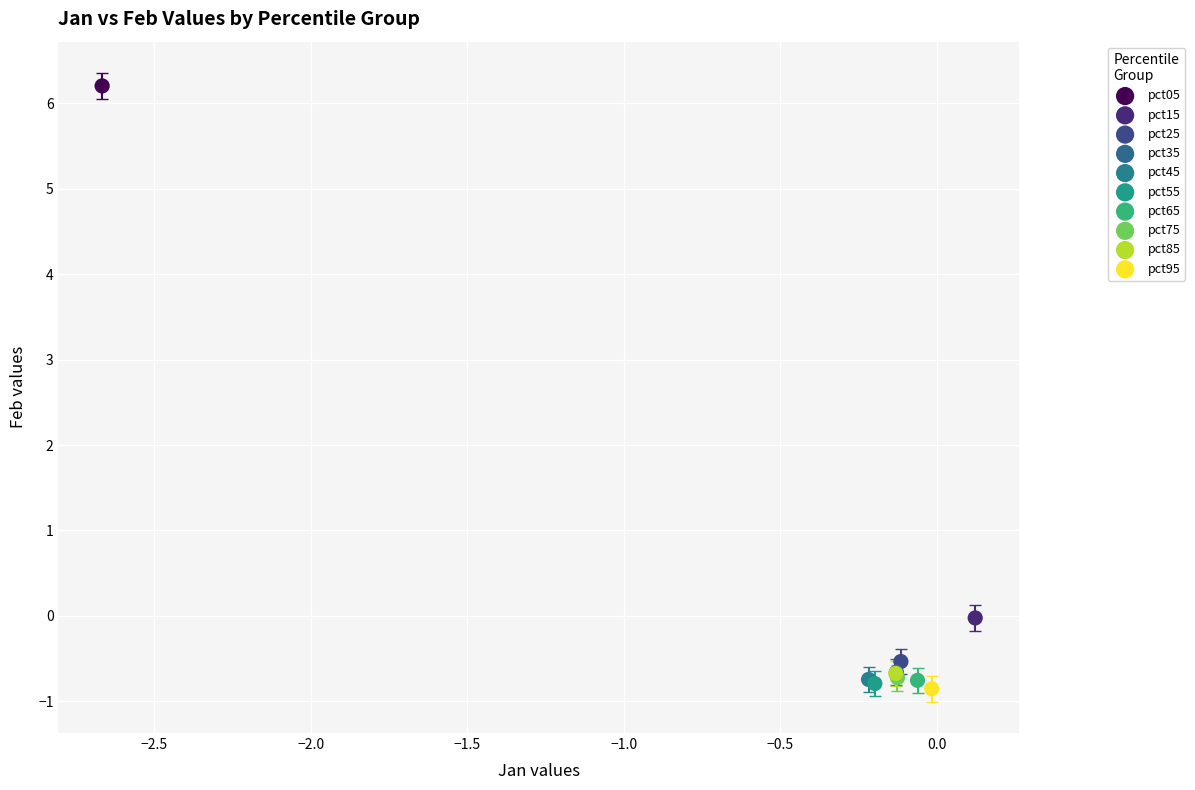

What are all the series names shown in the legend?

pct05, pct15, pct25, pct35, pct45, pct55, pct65, pct75, pct85, pct95